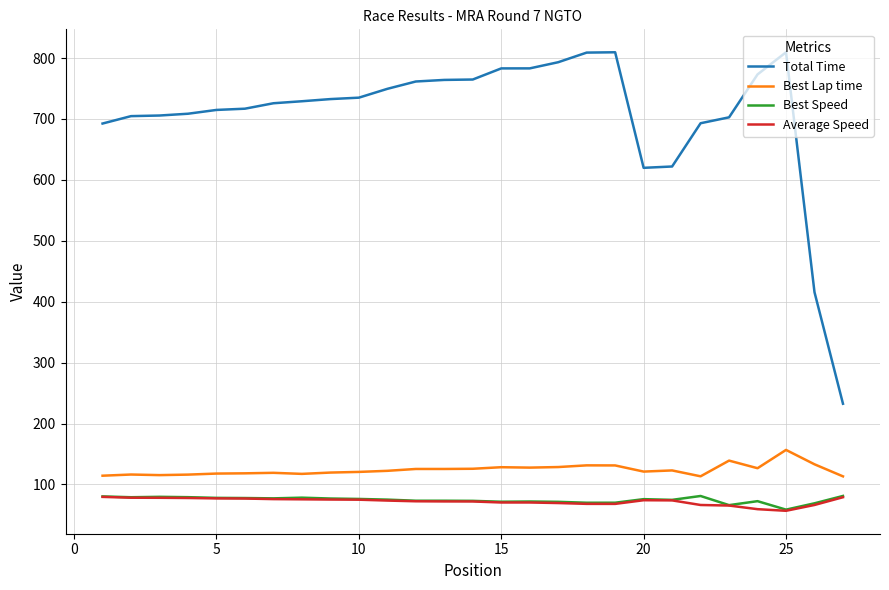

True or false: Average Speed and Total Time intersect in this chart.

False